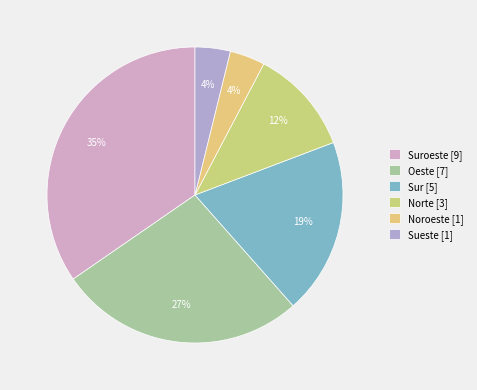

What is the largest slice in the pie chart?

Suroeste [9]